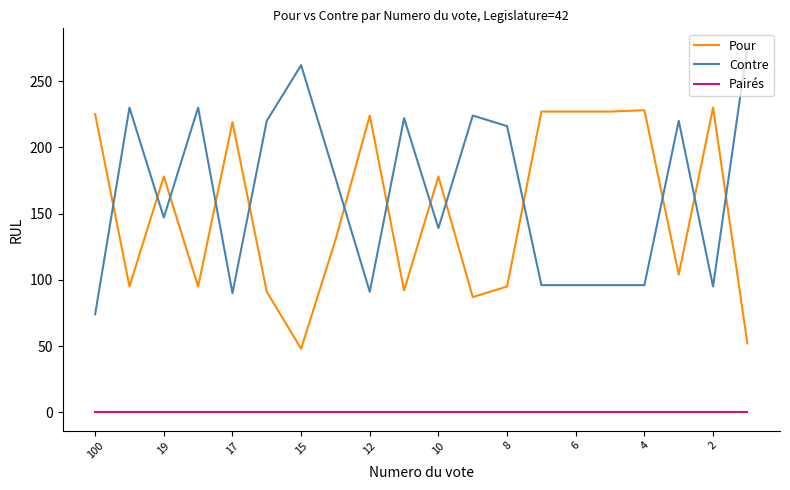

Which series has the largest range (max minus min)?

Contre